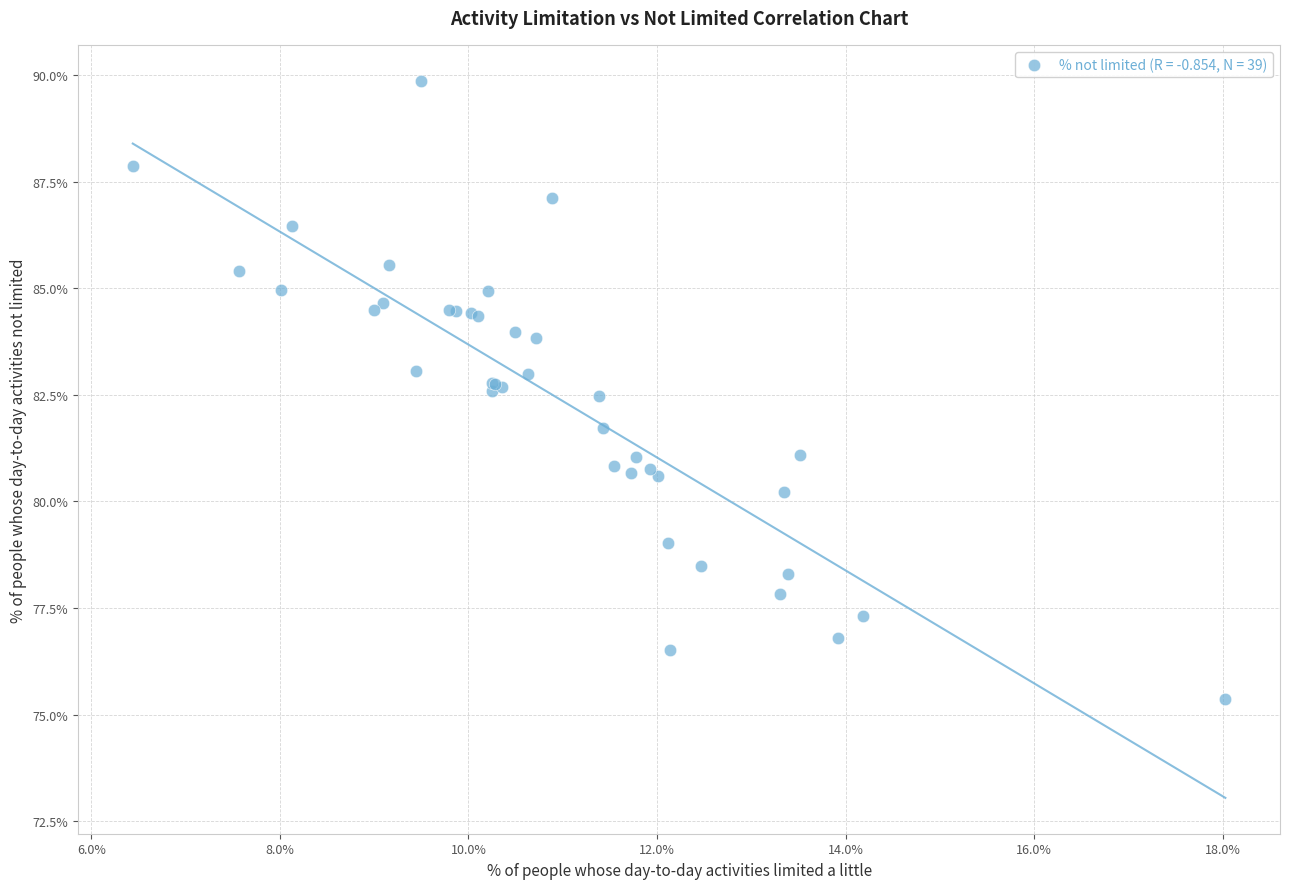

What Y value in the scatter plot is closest to 82?

81.7